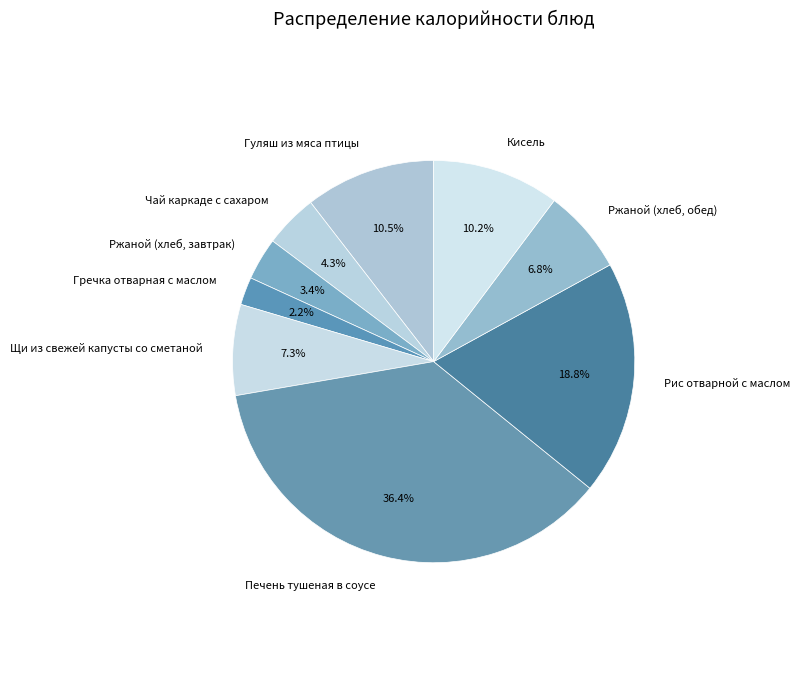

Combined, do Рис отварной с маслом and Ржаной (хлеб, завтрак) account for over 50%?

No